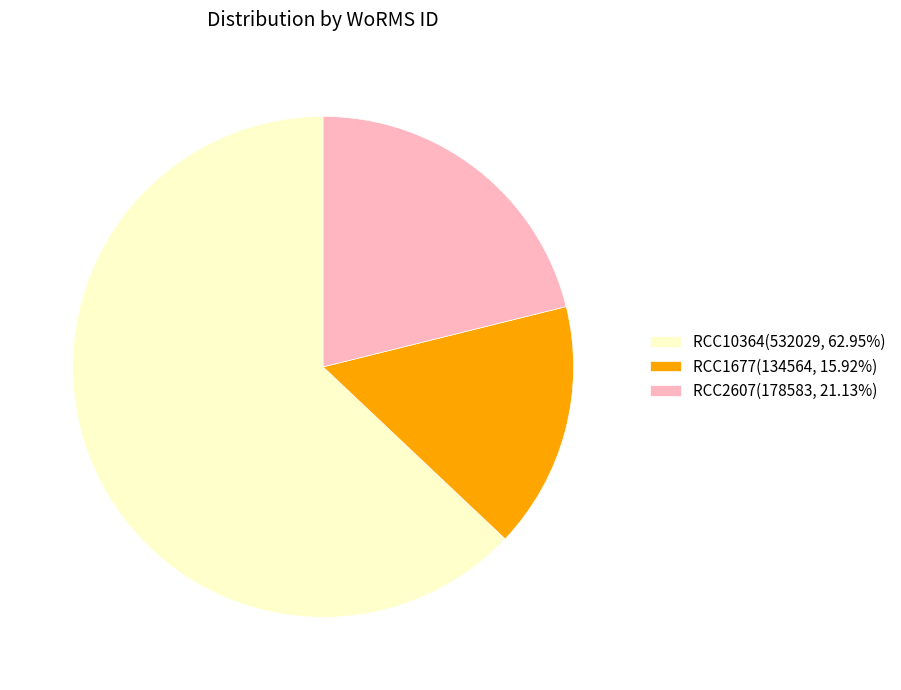

Which has a higher value, RCC2607 or RCC10364?

RCC10364